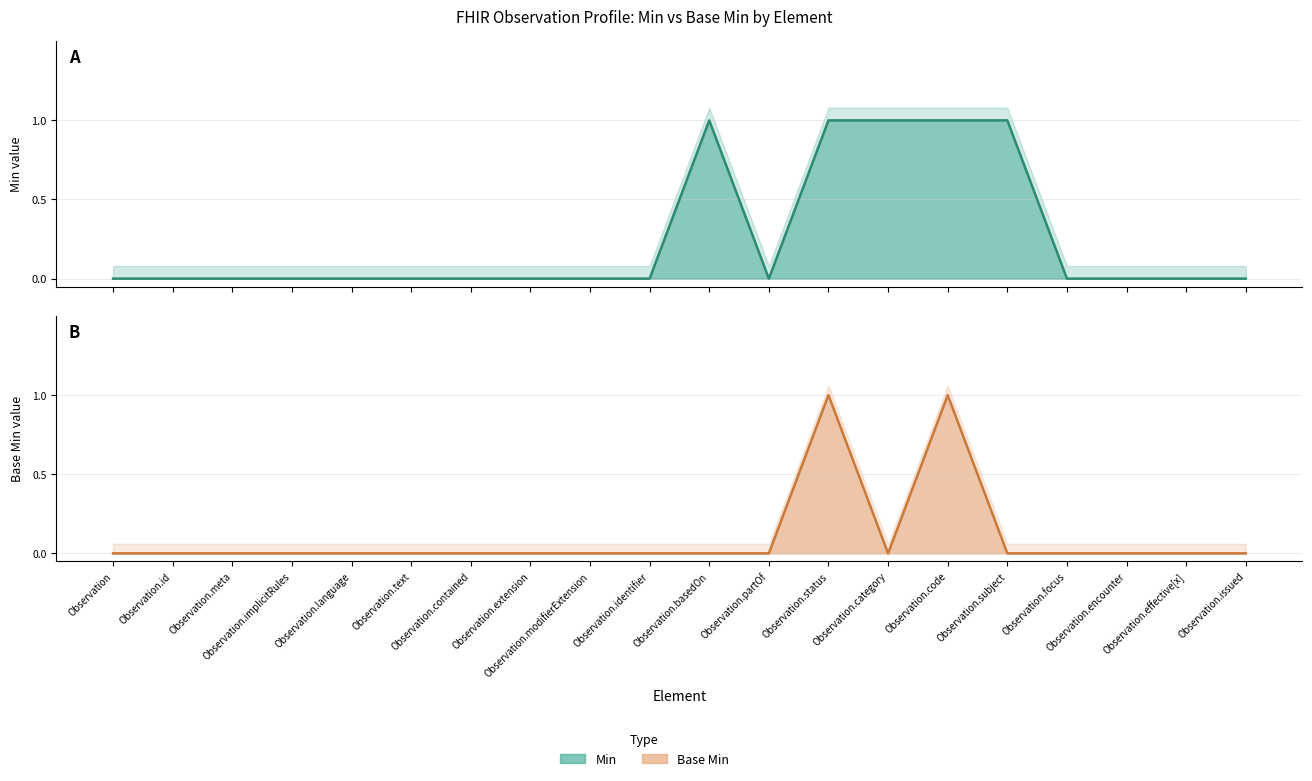

Reading right to left, list all the values displayed in this chart.

Min: 0	0	0	0	1	1	1	1	0	1	0	0	0	0	0	0	0	0	0	0
Base Min: 0	0	0	0	0	1	0	1	0	0	0	0	0	0	0	0	0	0	0	0